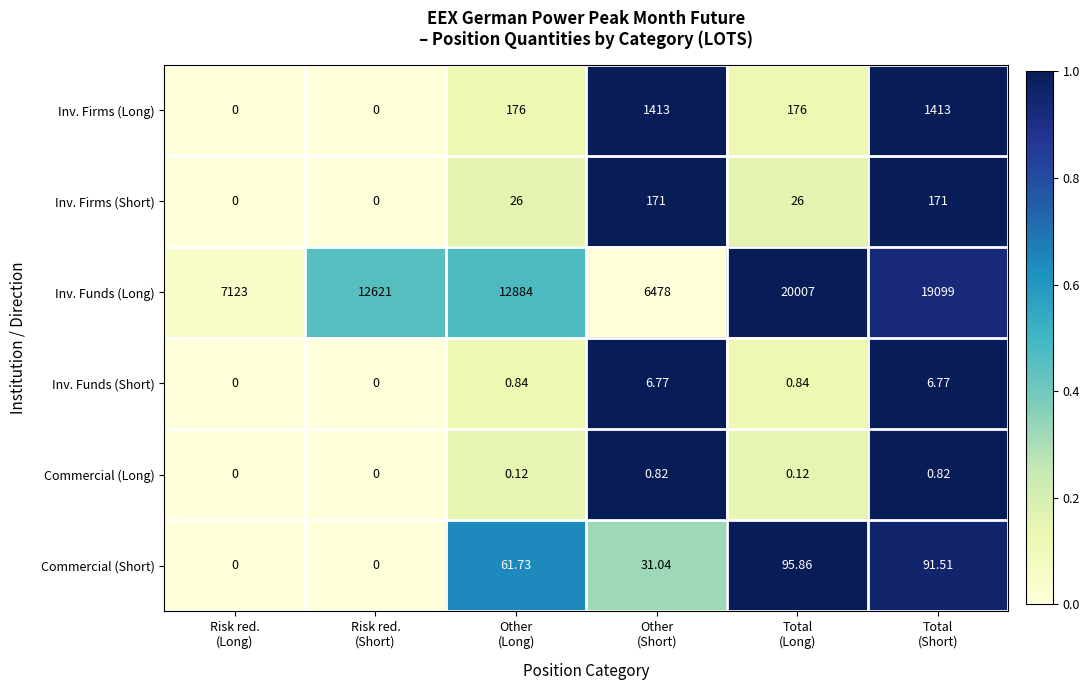

Which series has the widest spread of values?

Inv. Funds (Long)